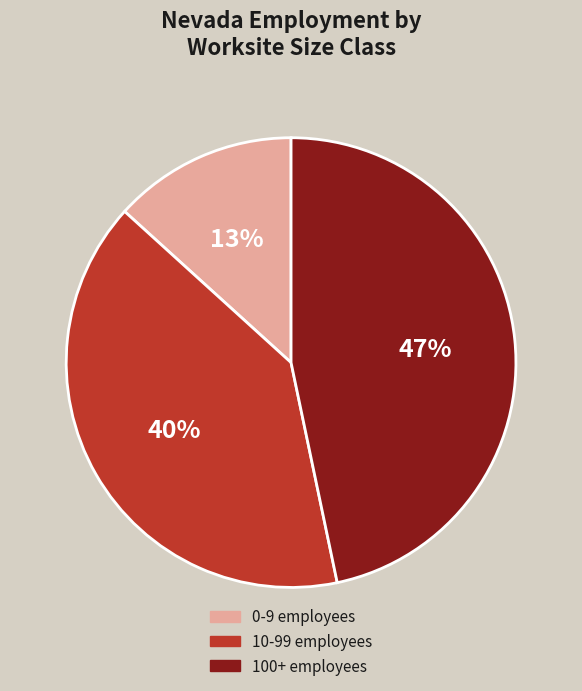

To the nearest percent, what is the average slice percentage?

33%